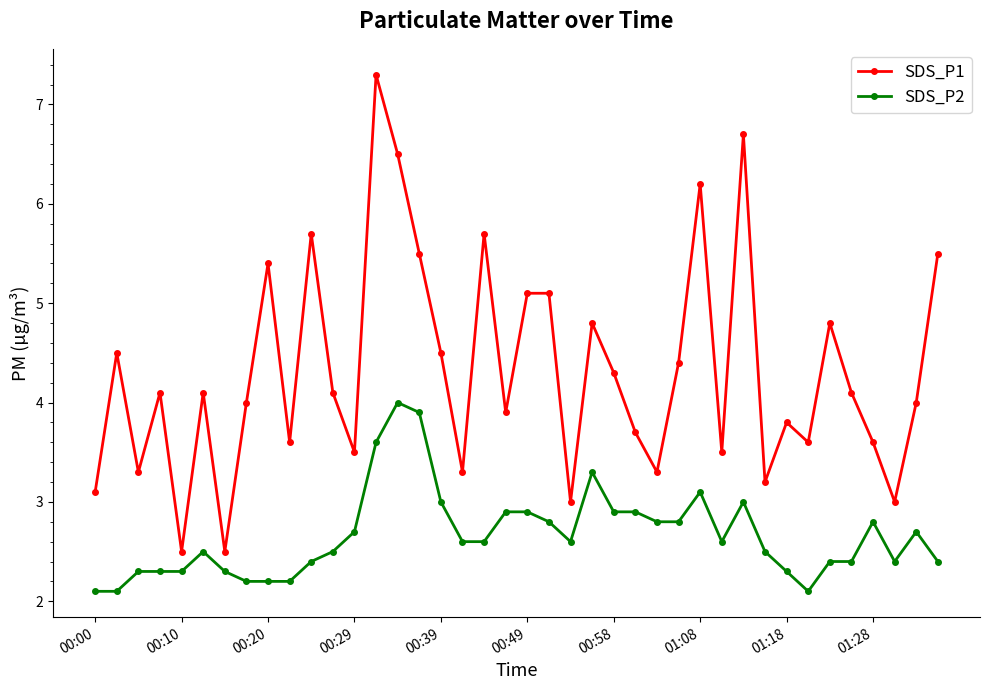

Which series has the widest spread of values?

SDS_P1